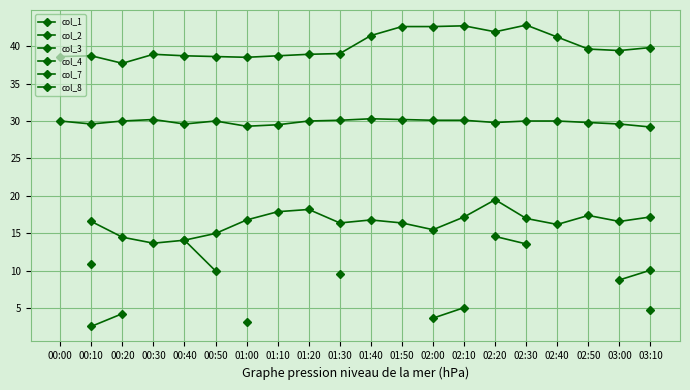

What is the smallest value displayed?

2.6